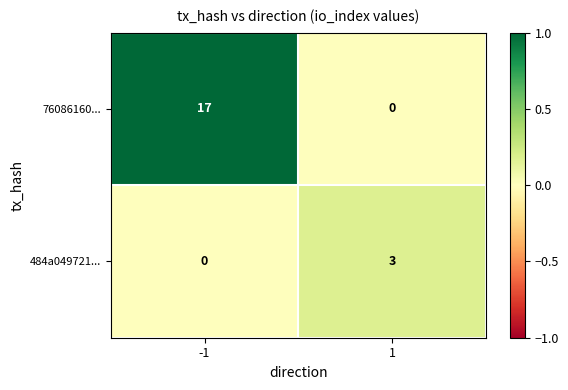

What value does the 484a049721... series have at 1?

3